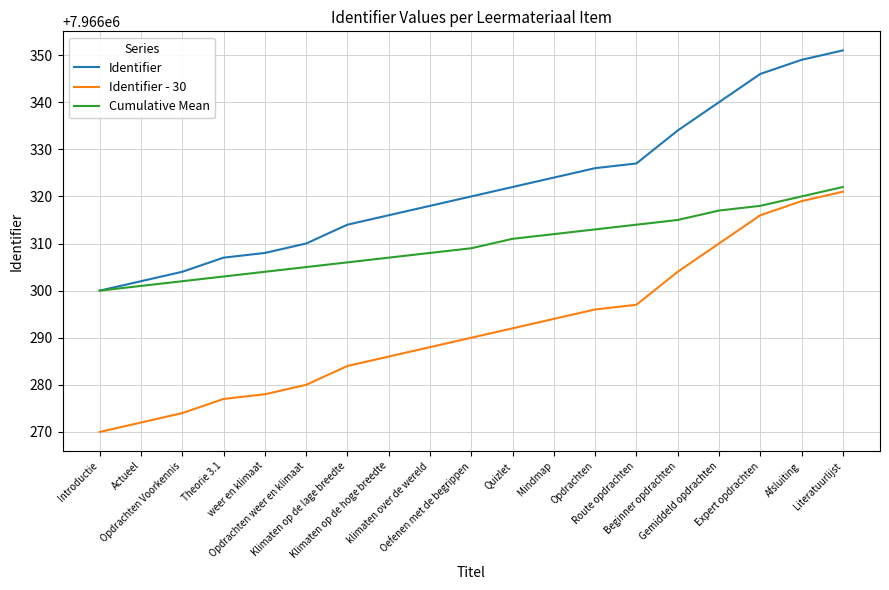

How many series are shown in this chart?

3